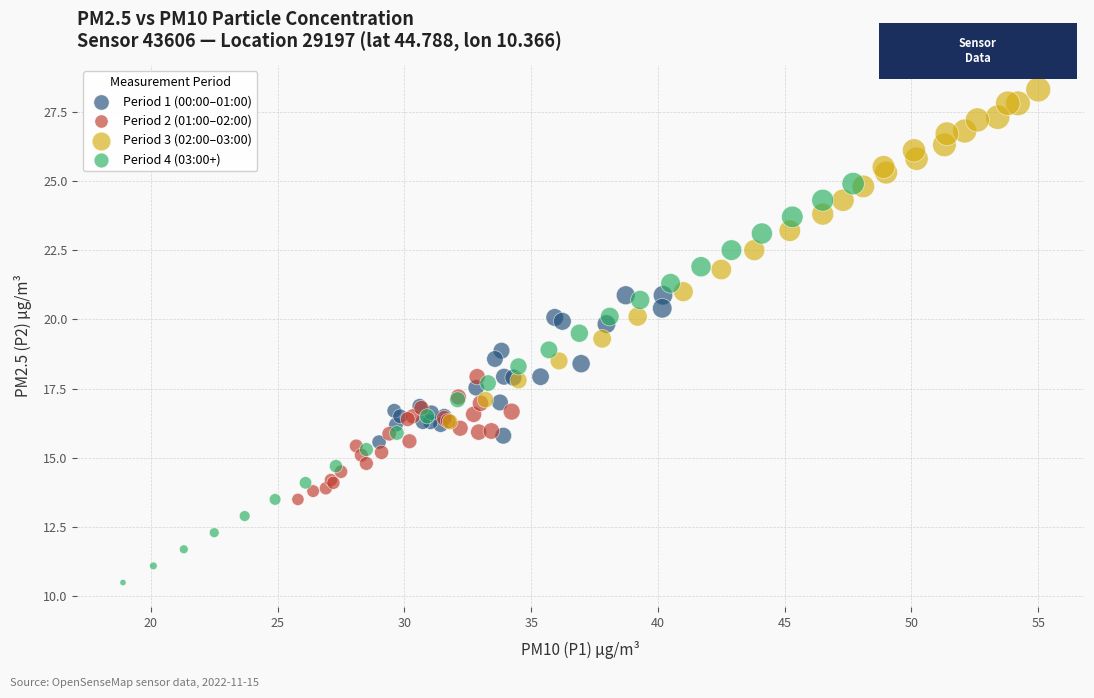

Which series has the widest spread of Y values?

Period 4 (03:00+)